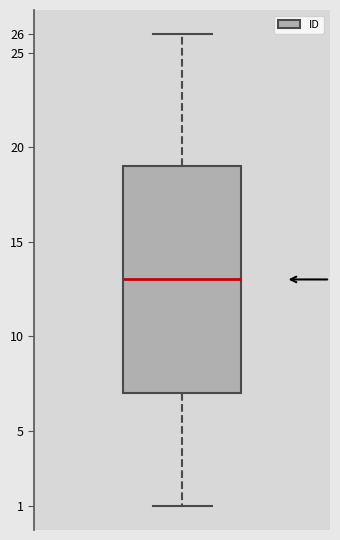

Where does the lower whisker of the box end on the y-axis? The values are not printed on the chart, so give them approximately, as read against the axis.

1